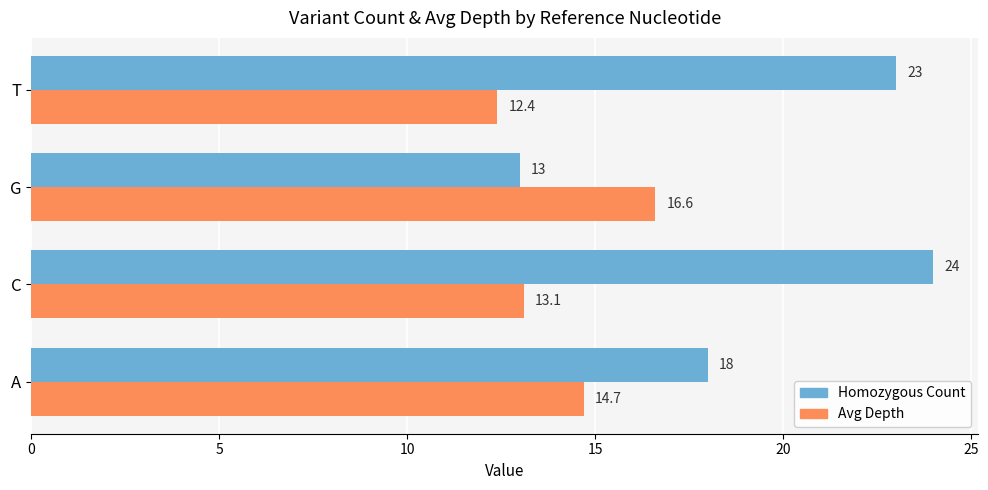

At which category is the sum across all series the highest?

C